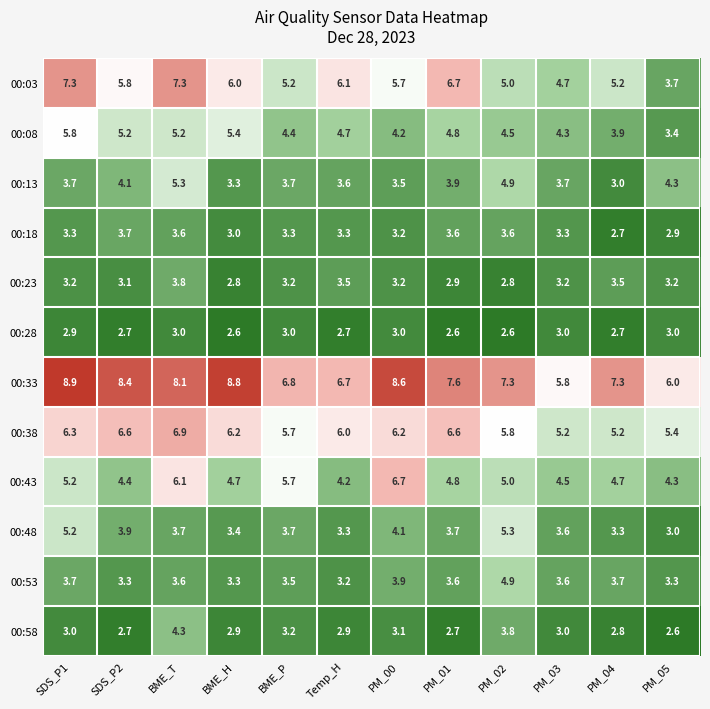

What is the difference between the highest and lowest values at PM_00?

5.6